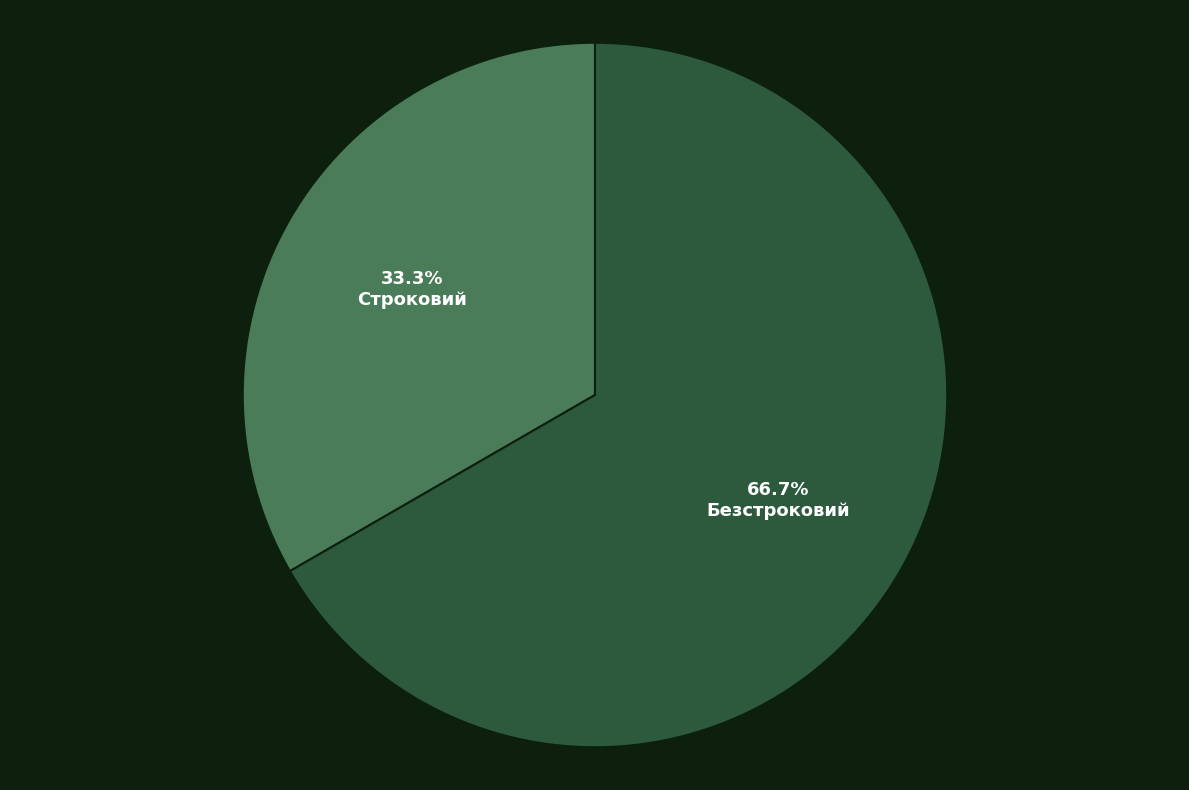

Does any single category account for the majority?

Yes